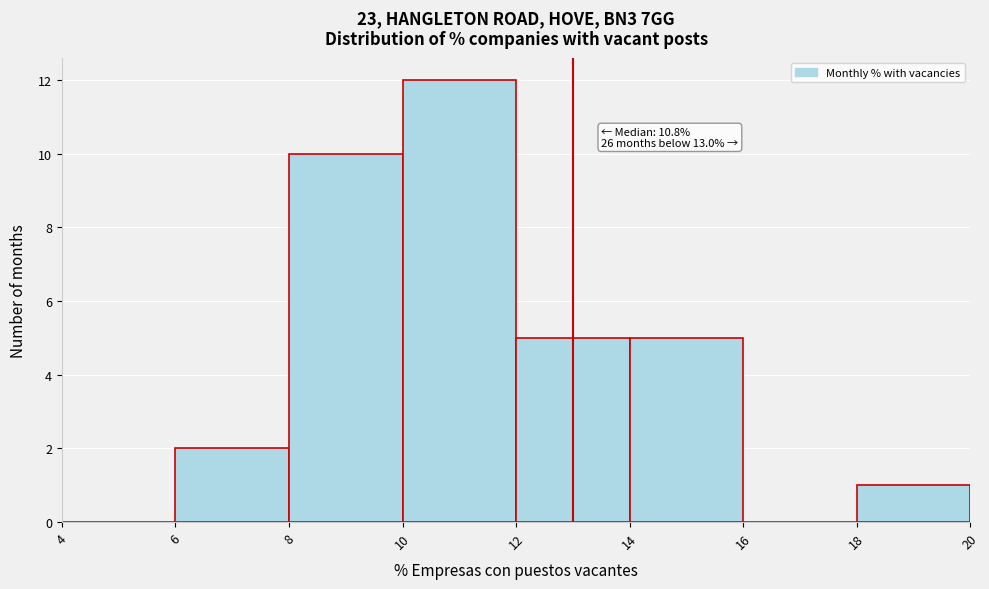

Which range on the x-axis has the tallest bar?

10 to 12